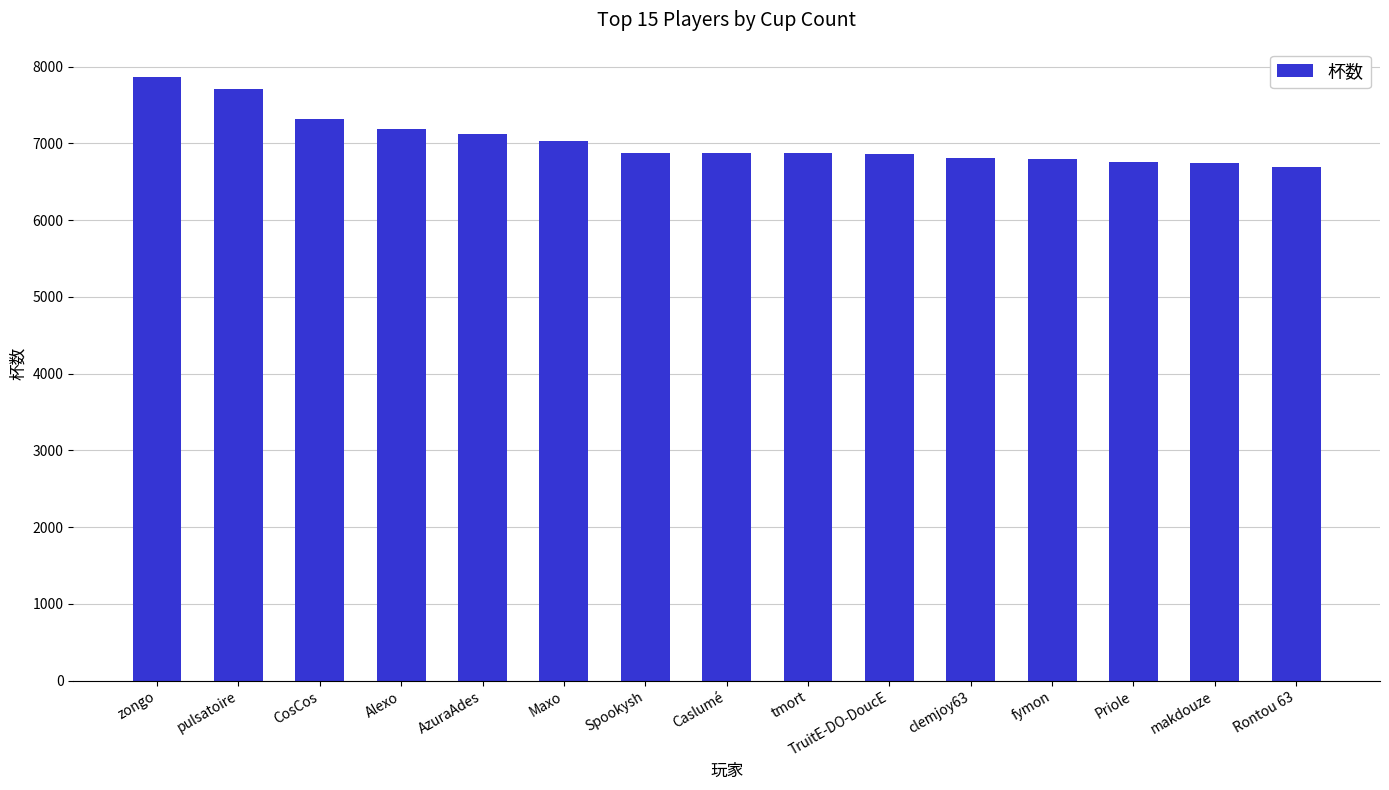

Between CosCos and makdouze, which is larger?

CosCos